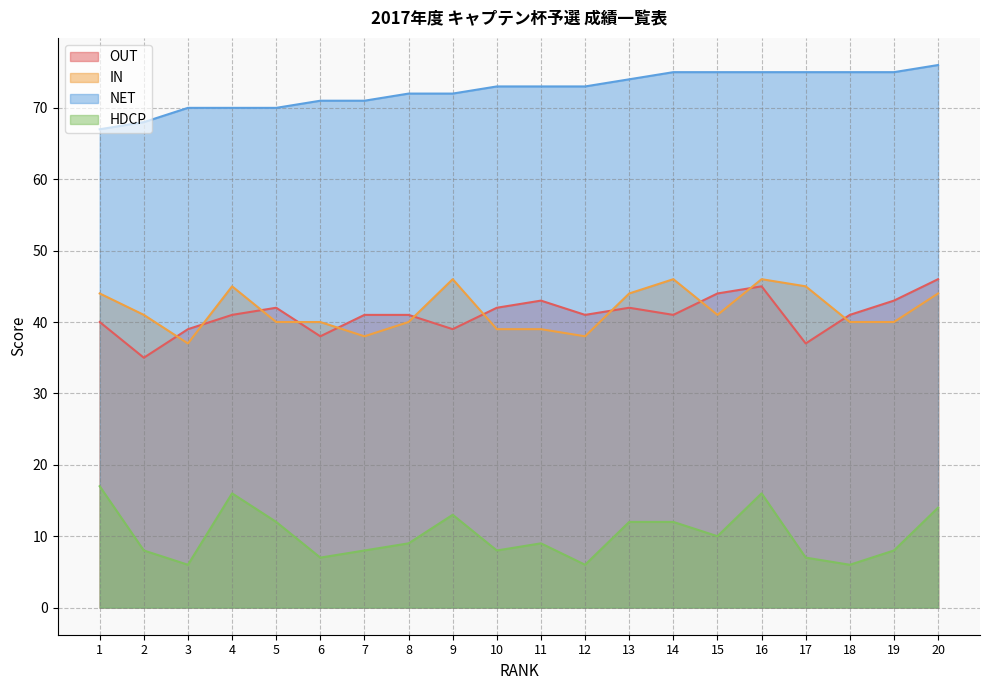

True or false: NET has more than 1 interior local peaks.

False